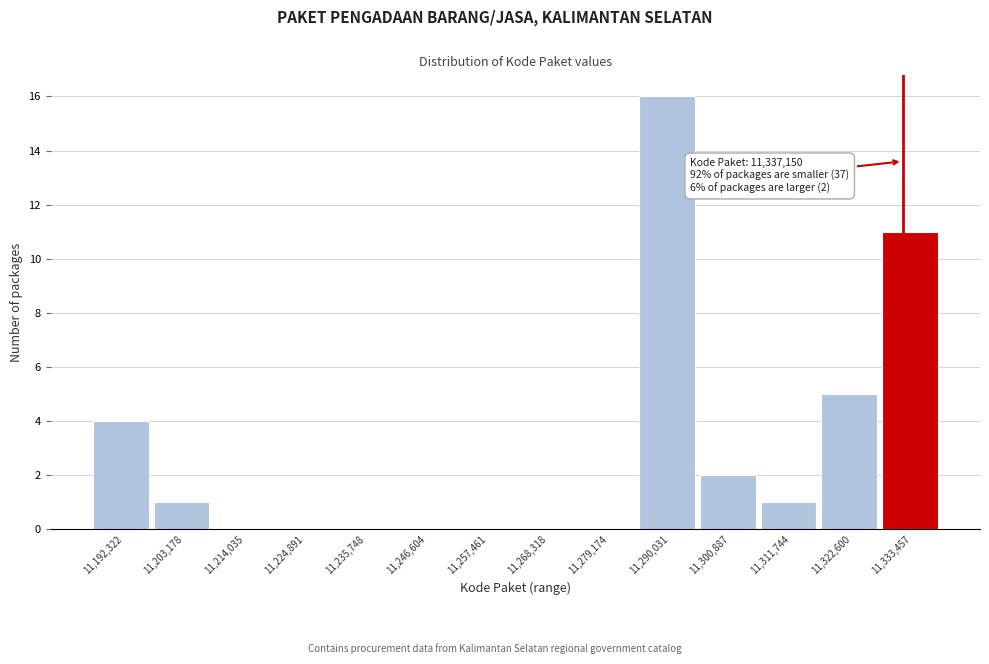

Reading left to right, list all the values displayed in this chart.

11,192,322=4	11,203,178=1	11,214,035=0	11,224,891=0	11,235,748=0	11,246,604=0	11,257,461=0	11,268,318=0	11,279,174=0	11,290,031=16	11,300,887=2	11,311,744=1	11,322,600=5	11,333,457=11